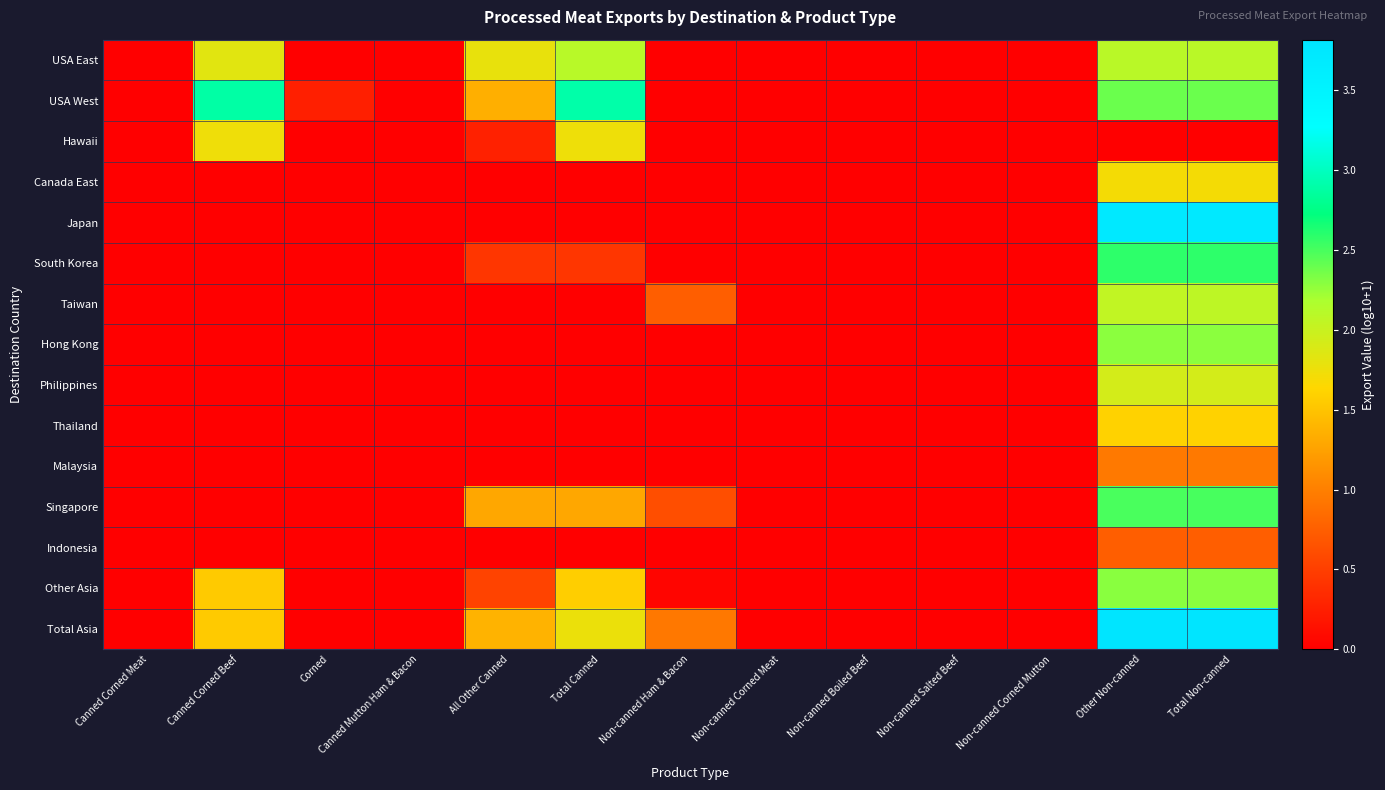

Reading left to right, what are all the values shown in this chart?

USA East: Canned Corned Meat=0.0	Canned Corned Beef=1.8	Corned=0.0	Canned Mutton Ham & Bacon=0.0	All Other Canned=1.8	Total Canned=2.1	Non-canned Ham & Bacon=0.0	Non-canned Corned Meat=0.0	Non-canned Boiled Beef=0.0	Non-canned Salted Beef=0.0	Non-canned Corned Mutton=0.0	Other Non-canned=2.1	Total Non-canned=2.1
USA West: Canned Corned Meat=0.0	Canned Corned Beef=2.9	Corned=0.3	Canned Mutton Ham & Bacon=0.0	All Other Canned=1.4	Total Canned=2.9	Non-canned Ham & Bacon=0.0	Non-canned Corned Meat=0.0	Non-canned Boiled Beef=0.0	Non-canned Salted Beef=0.0	Non-canned Corned Mutton=0.0	Other Non-canned=2.4	Total Non-canned=2.4
Hawaii: Canned Corned Meat=0.0	Canned Corned Beef=1.7	Corned=0.0	Canned Mutton Ham & Bacon=0.0	All Other Canned=0.3	Total Canned=1.8	Non-canned Ham & Bacon=0.0	Non-canned Corned Meat=0.0	Non-canned Boiled Beef=0.0	Non-canned Salted Beef=0.0	Non-canned Corned Mutton=0.0	Other Non-canned=0.0	Total Non-canned=0.0
Canada East: Canned Corned Meat=0.0	Canned Corned Beef=0.0	Corned=0.0	Canned Mutton Ham & Bacon=0.0	All Other Canned=0.0	Total Canned=0.0	Non-canned Ham & Bacon=0.0	Non-canned Corned Meat=0.0	Non-canned Boiled Beef=0.0	Non-canned Salted Beef=0.0	Non-canned Corned Mutton=0.0	Other Non-canned=1.7	Total Non-canned=1.7
Japan: Canned Corned Meat=0.0	Canned Corned Beef=0.0	Corned=0.0	Canned Mutton Ham & Bacon=0.0	All Other Canned=0.0	Total Canned=0.0	Non-canned Ham & Bacon=0.0	Non-canned Corned Meat=0.0	Non-canned Boiled Beef=0.0	Non-canned Salted Beef=0.0	Non-canned Corned Mutton=0.0	Other Non-canned=3.7	Total Non-canned=3.7
South Korea: Canned Corned Meat=0.0	Canned Corned Beef=0.0	Corned=0.0	Canned Mutton Ham & Bacon=0.0	All Other Canned=0.4	Total Canned=0.4	Non-canned Ham & Bacon=0.0	Non-canned Corned Meat=0.0	Non-canned Boiled Beef=0.0	Non-canned Salted Beef=0.0	Non-canned Corned Mutton=0.0	Other Non-canned=2.6	Total Non-canned=2.6
Taiwan: Canned Corned Meat=0.0	Canned Corned Beef=0.0	Corned=0.0	Canned Mutton Ham & Bacon=0.0	All Other Canned=0.0	Total Canned=0.0	Non-canned Ham & Bacon=0.7	Non-canned Corned Meat=0.0	Non-canned Boiled Beef=0.0	Non-canned Salted Beef=0.0	Non-canned Corned Mutton=0.0	Other Non-canned=2.0	Total Non-canned=2.1
Hong Kong: Canned Corned Meat=0.0	Canned Corned Beef=0.0	Corned=0.0	Canned Mutton Ham & Bacon=0.0	All Other Canned=0.0	Total Canned=0.0	Non-canned Ham & Bacon=0.0	Non-canned Corned Meat=0.0	Non-canned Boiled Beef=0.0	Non-canned Salted Beef=0.0	Non-canned Corned Mutton=0.0	Other Non-canned=2.3	Total Non-canned=2.3
Philippines: Canned Corned Meat=0.0	Canned Corned Beef=0.0	Corned=0.0	Canned Mutton Ham & Bacon=0.0	All Other Canned=0.0	Total Canned=0.0	Non-canned Ham & Bacon=0.0	Non-canned Corned Meat=0.0	Non-canned Boiled Beef=0.0	Non-canned Salted Beef=0.0	Non-canned Corned Mutton=0.0	Other Non-canned=1.9	Total Non-canned=1.9
Thailand: Canned Corned Meat=0.0	Canned Corned Beef=0.0	Corned=0.0	Canned Mutton Ham & Bacon=0.0	All Other Canned=0.0	Total Canned=0.0	Non-canned Ham & Bacon=0.0	Non-canned Corned Meat=0.0	Non-canned Boiled Beef=0.0	Non-canned Salted Beef=0.0	Non-canned Corned Mutton=0.0	Other Non-canned=1.6	Total Non-canned=1.6
Malaysia: Canned Corned Meat=0.0	Canned Corned Beef=0.0	Corned=0.0	Canned Mutton Ham & Bacon=0.0	All Other Canned=0.0	Total Canned=0.0	Non-canned Ham & Bacon=0.0	Non-canned Corned Meat=0.0	Non-canned Boiled Beef=0.0	Non-canned Salted Beef=0.0	Non-canned Corned Mutton=0.0	Other Non-canned=1.0	Total Non-canned=1.0
Singapore: Canned Corned Meat=0.0	Canned Corned Beef=0.0	Corned=0.0	Canned Mutton Ham & Bacon=0.0	All Other Canned=1.3	Total Canned=1.3	Non-canned Ham & Bacon=0.6	Non-canned Corned Meat=0.0	Non-canned Boiled Beef=0.0	Non-canned Salted Beef=0.0	Non-canned Corned Mutton=0.0	Other Non-canned=2.5	Total Non-canned=2.5
Indonesia: Canned Corned Meat=0.0	Canned Corned Beef=0.0	Corned=0.0	Canned Mutton Ham & Bacon=0.0	All Other Canned=0.0	Total Canned=0.0	Non-canned Ham & Bacon=0.0	Non-canned Corned Meat=0.0	Non-canned Boiled Beef=0.0	Non-canned Salted Beef=0.0	Non-canned Corned Mutton=0.0	Other Non-canned=0.7	Total Non-canned=0.7
Other Asia: Canned Corned Meat=0.0	Canned Corned Beef=1.5	Corned=0.0	Canned Mutton Ham & Bacon=0.0	All Other Canned=0.5	Total Canned=1.6	Non-canned Ham & Bacon=0.0	Non-canned Corned Meat=0.0	Non-canned Boiled Beef=0.0	Non-canned Salted Beef=0.0	Non-canned Corned Mutton=0.0	Other Non-canned=2.3	Total Non-canned=2.3
Total Asia: Canned Corned Meat=0.0	Canned Corned Beef=1.5	Corned=0.0	Canned Mutton Ham & Bacon=0.0	All Other Canned=1.4	Total Canned=1.8	Non-canned Ham & Bacon=0.9	Non-canned Corned Meat=0.0	Non-canned Boiled Beef=0.0	Non-canned Salted Beef=0.0	Non-canned Corned Mutton=0.0	Other Non-canned=3.8	Total Non-canned=3.8